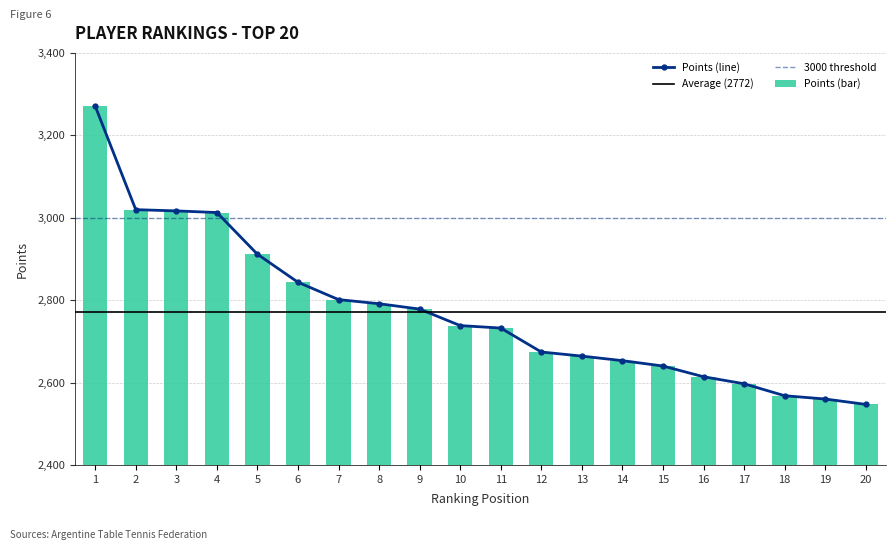

Does the chart contain stacked bars?

No